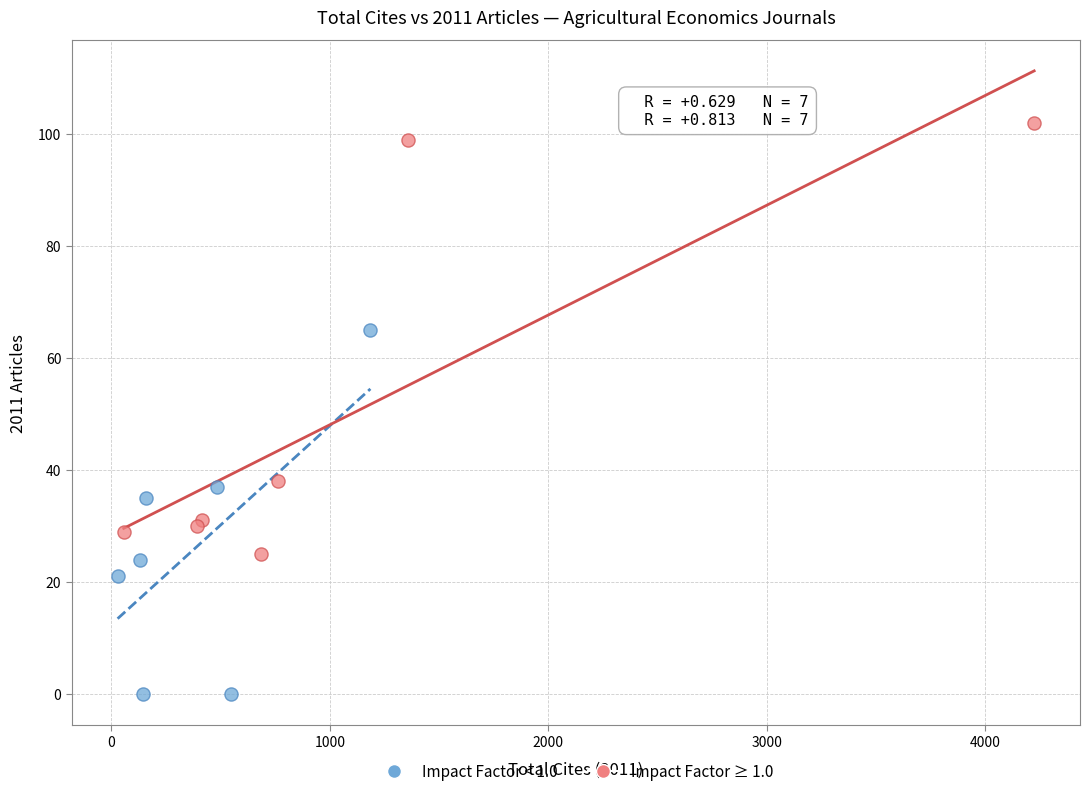

Which series has the largest Y range (max minus min)?

Impact Factor ≥ 1.0